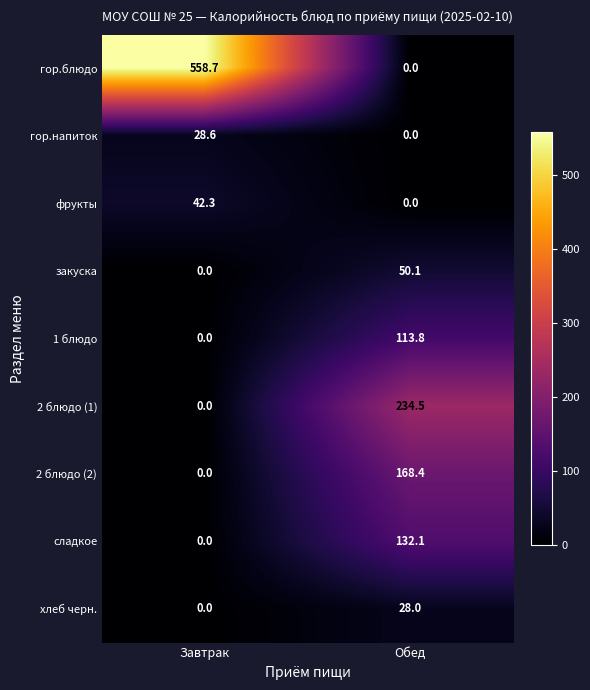

At which label is фрукты closest to 21?

Обед